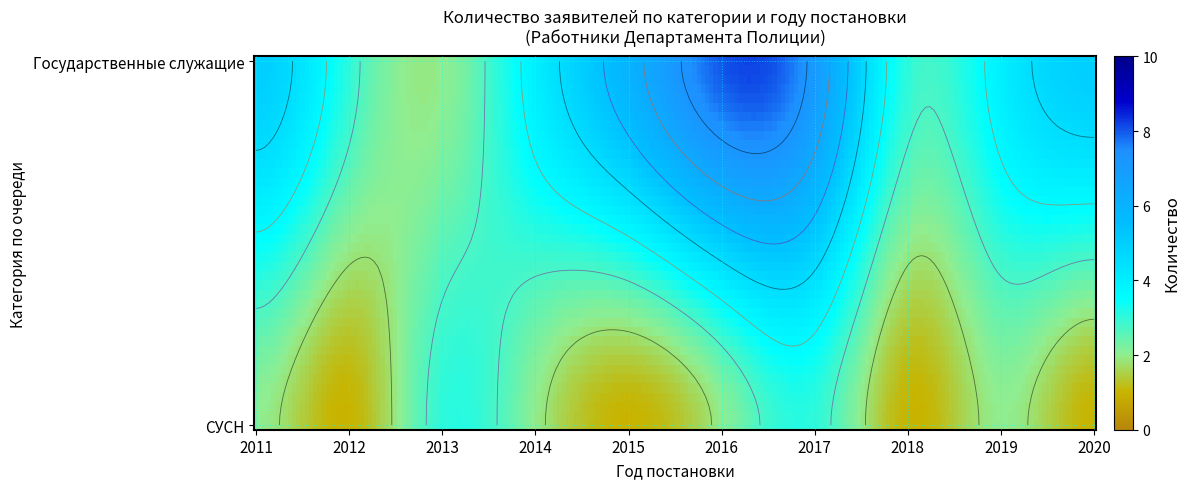

What is the greatest value displayed?

8